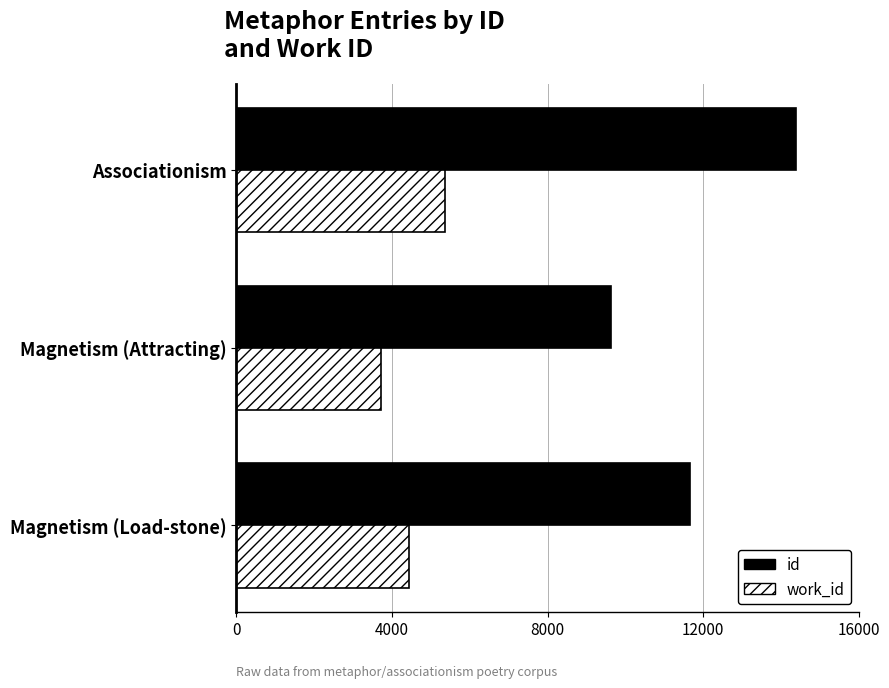

How many distinct data groups are displayed?

2